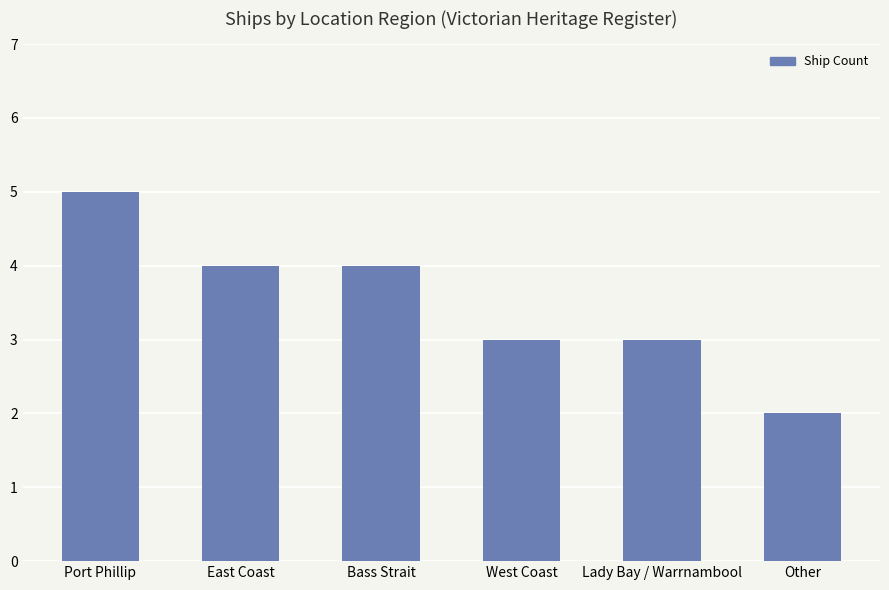

What is the difference between the second highest and minimum values?

2